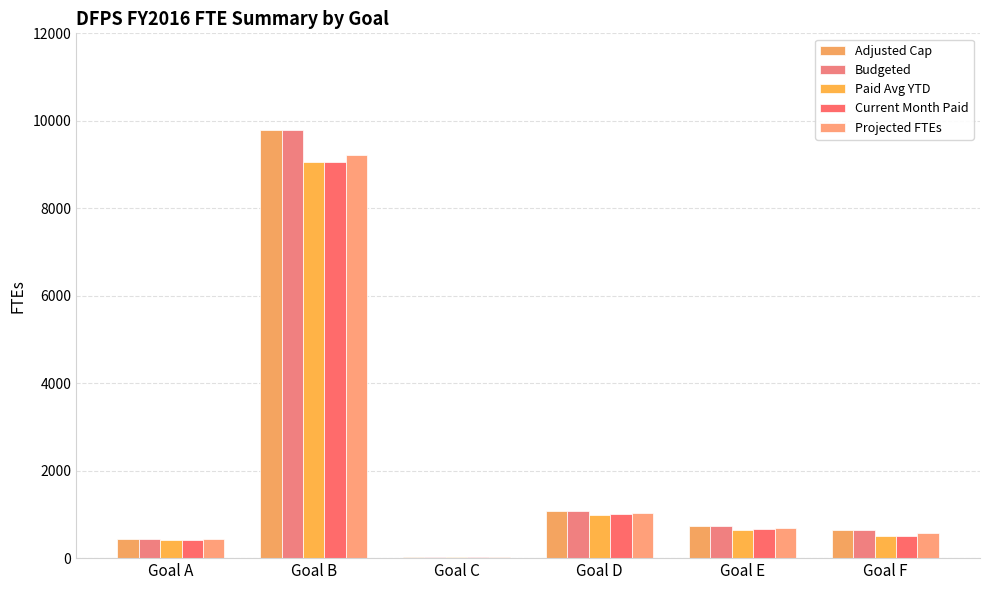

Are the bars grouped side by side (vs. stacked)?

Yes